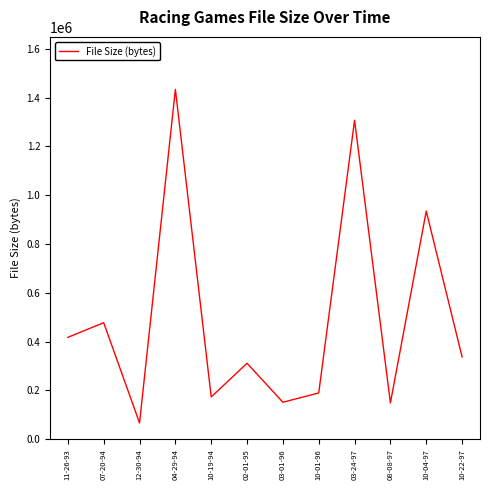

What is the greatest value displayed?

1433377